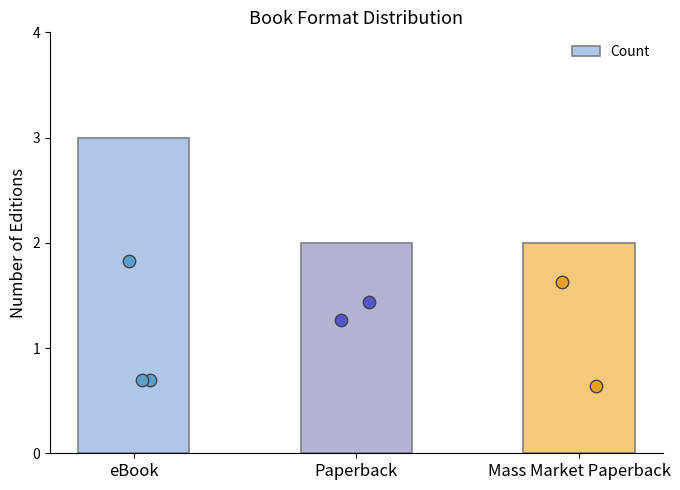

What is the change in value from eBook to Mass Market Paperback?

-1